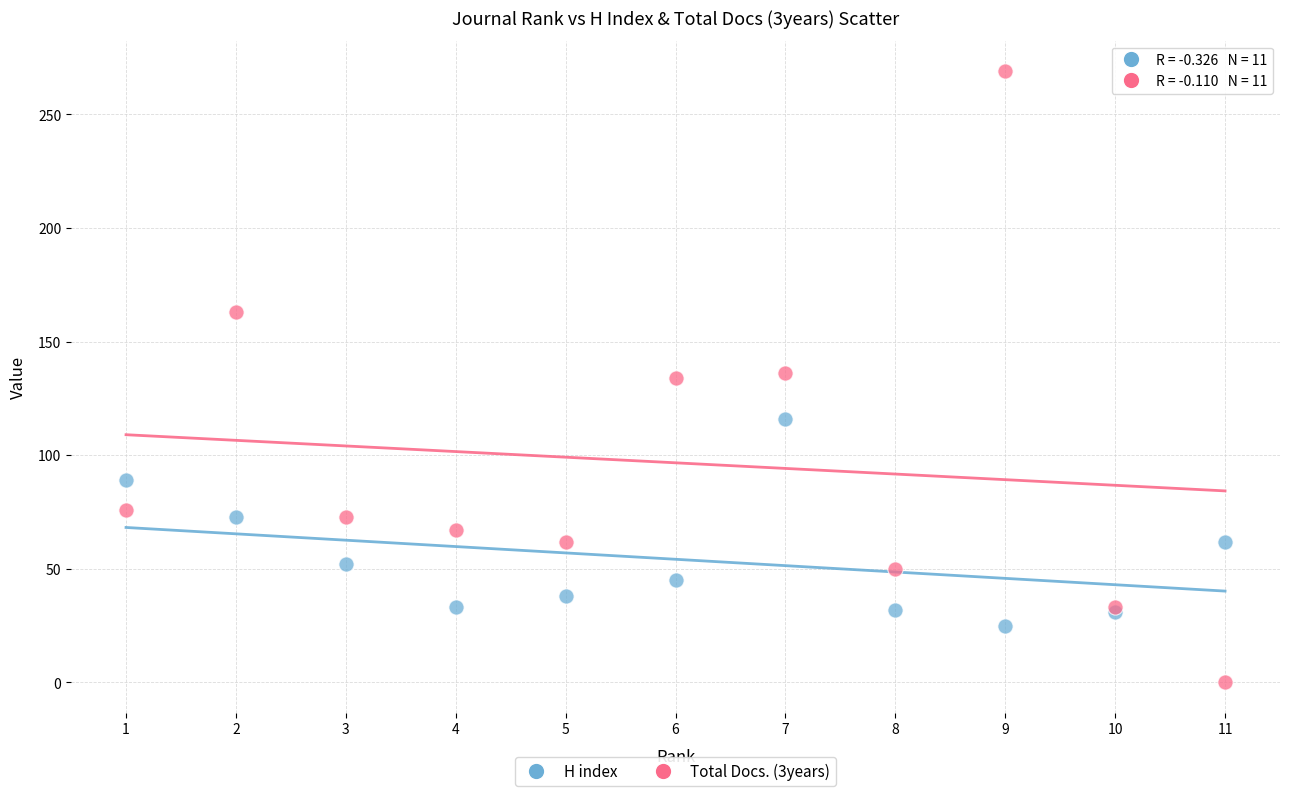

Which series contains the highest Y value?

Total Docs. (3years)